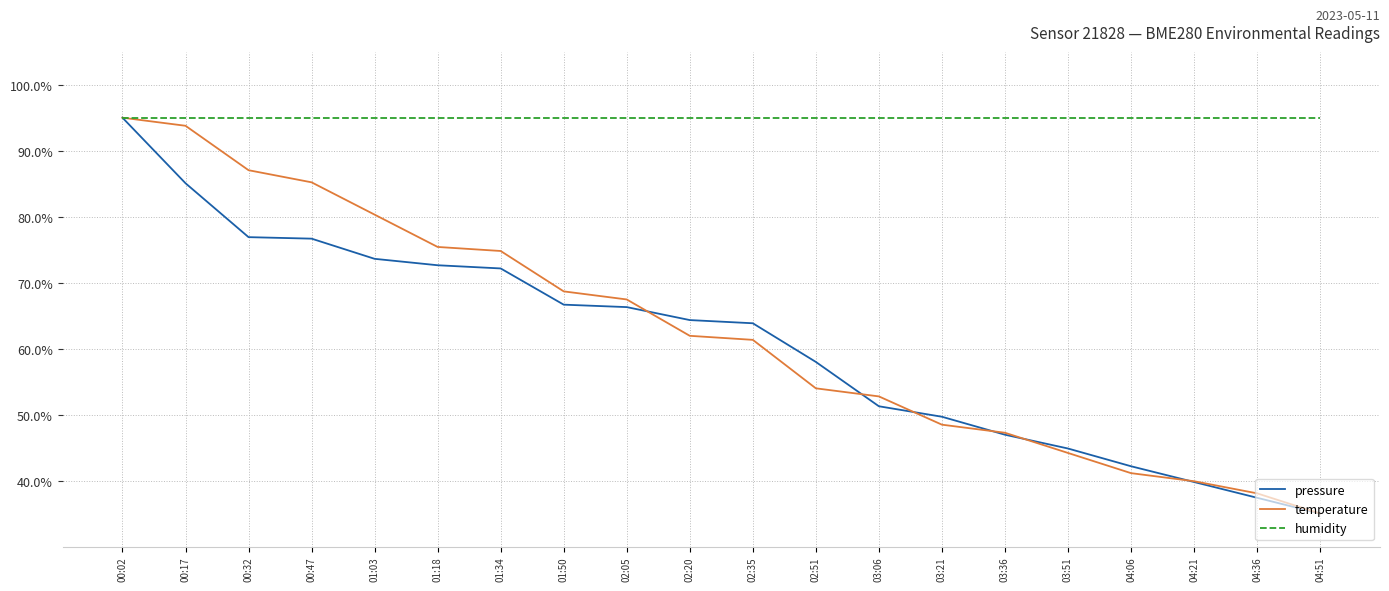

What position from the left is 01:18?

6